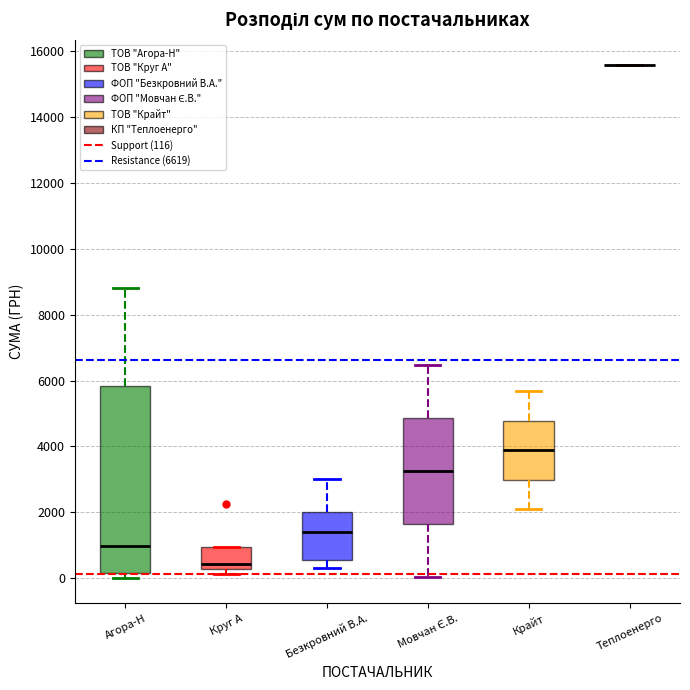

Reading left to right, transcribe this box plot: for each box, give where its median line is, the range the box spans, and where its two whiskers end, as read against the y-axis. The values are not printed on the chart, so give them approximately, as read against the axis.

Агора-Н: median 1000, box 200 to 5800, whiskers 0 to 8800
Круг А: median 400, box 200 to 1000, whiskers 200 (just below the box's lower edge) to 1000
Безкровний В.А.: median 1400, box 600 to 2000, whiskers 400 to 3000
Мовчан Є.В.: median 3200, box 1600 to 4800, whiskers 0 to 6400
Крайт: median 3800, box 3000 to 4800, whiskers 2000 to 5600
Теплоенерго: box collapsed to a line at 15600, whiskers 15600 to 15600